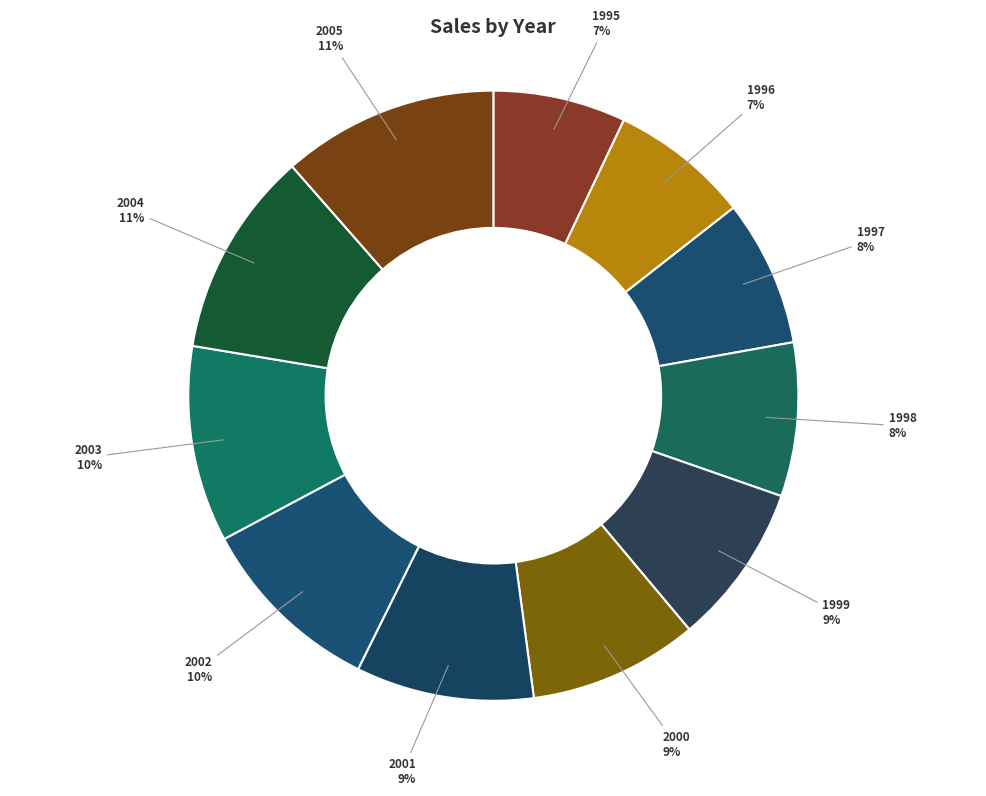

Count the number of slices in the pie.

11